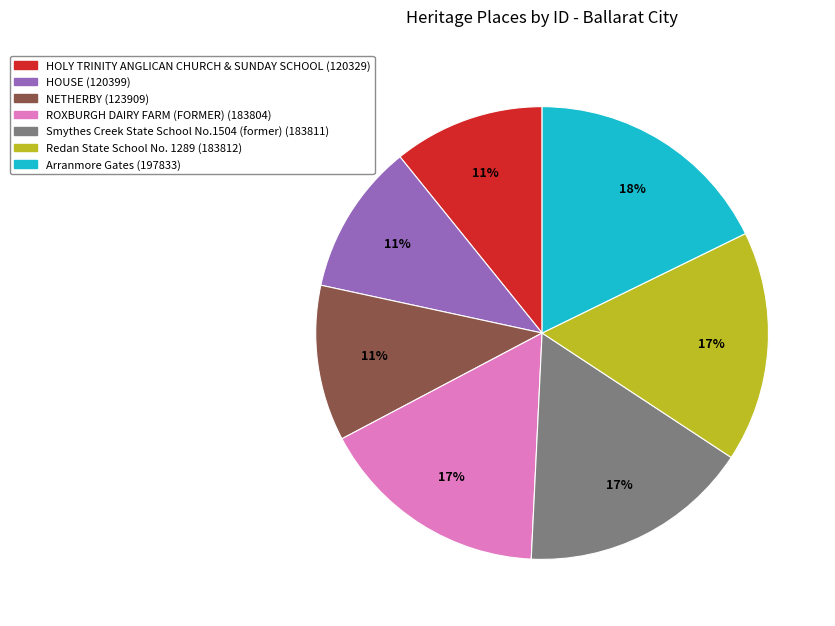

To the nearest percent, what is the average slice percentage?

14%